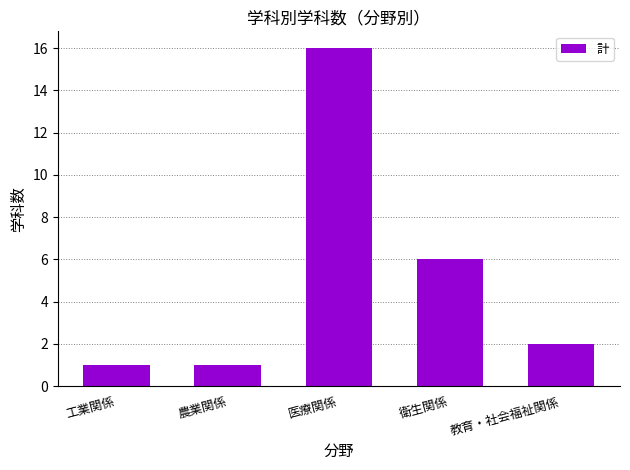

Reading left to right, transcribe all the data shown in this chart.

1	1	16	6	2